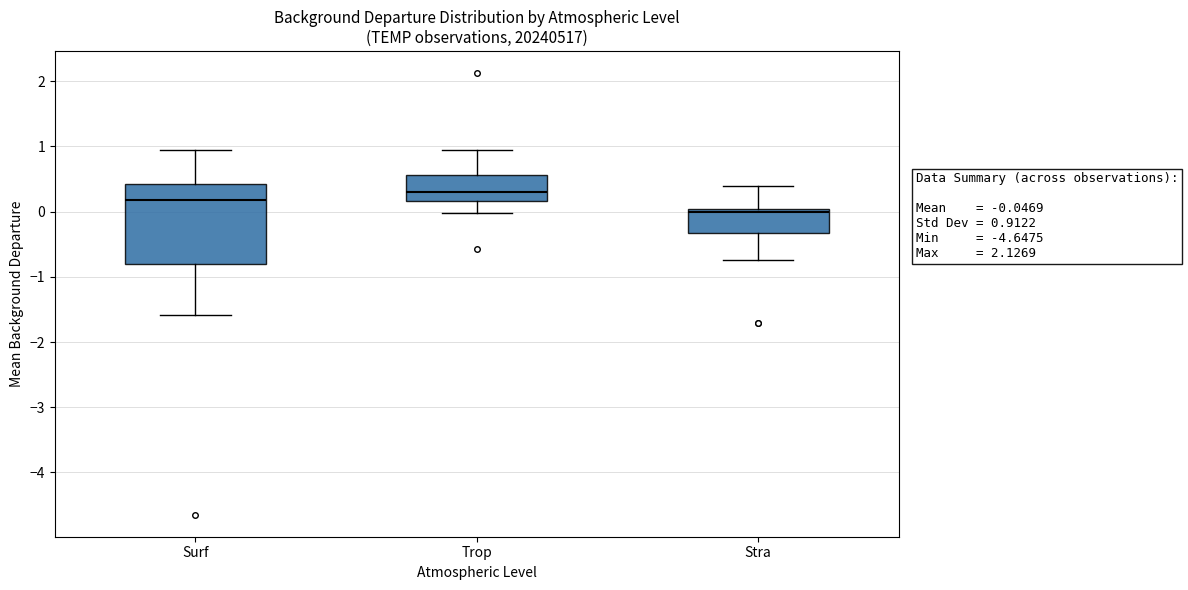

Comparing the boxes themselves (not the whiskers), which one is the tallest?

Surf